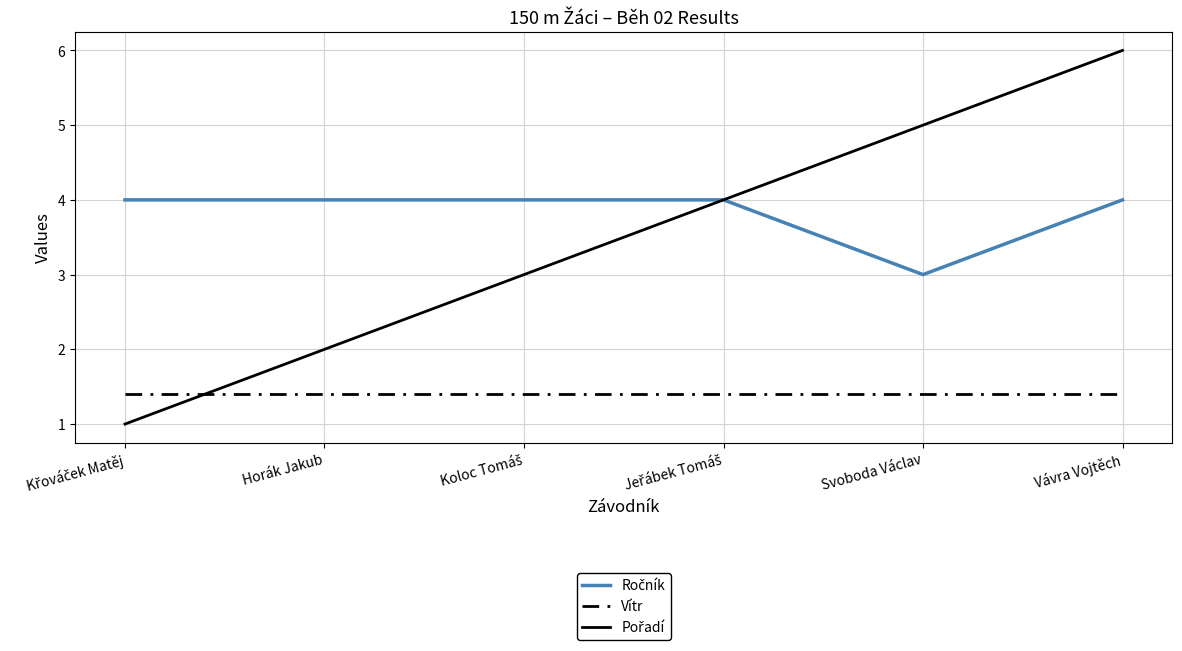

At which category is the sum across all series the highest?

Vávra Vojtěch